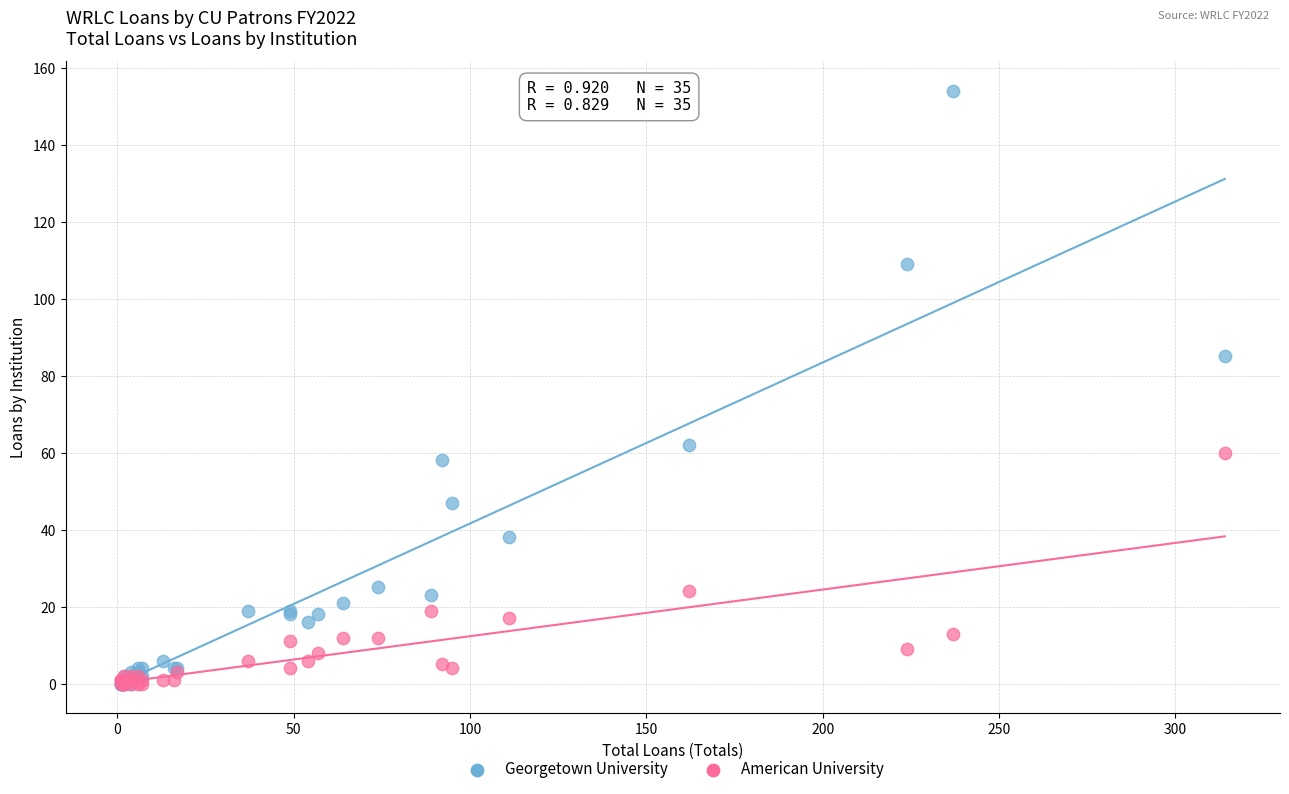

Which series has the largest Y range (max minus min)?

Georgetown University